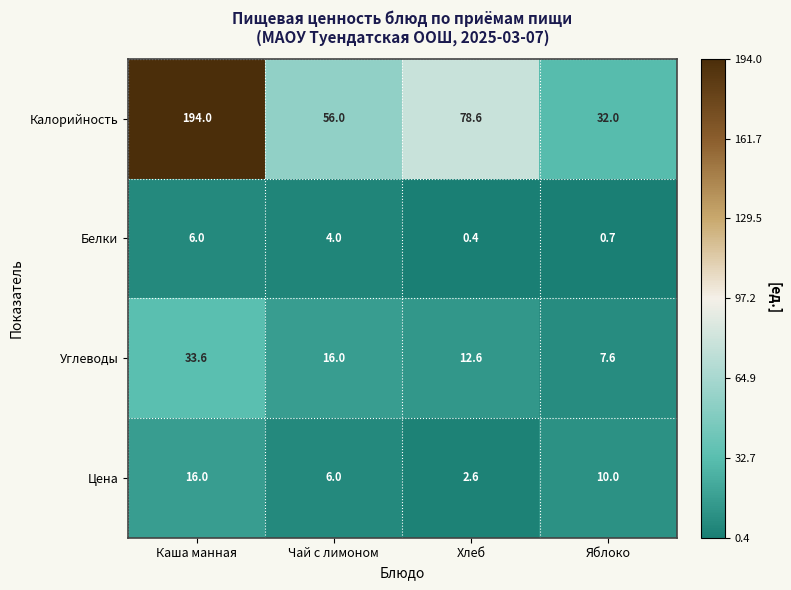

Which series changed the most between Хлеб and Яблоко?

Калорийность